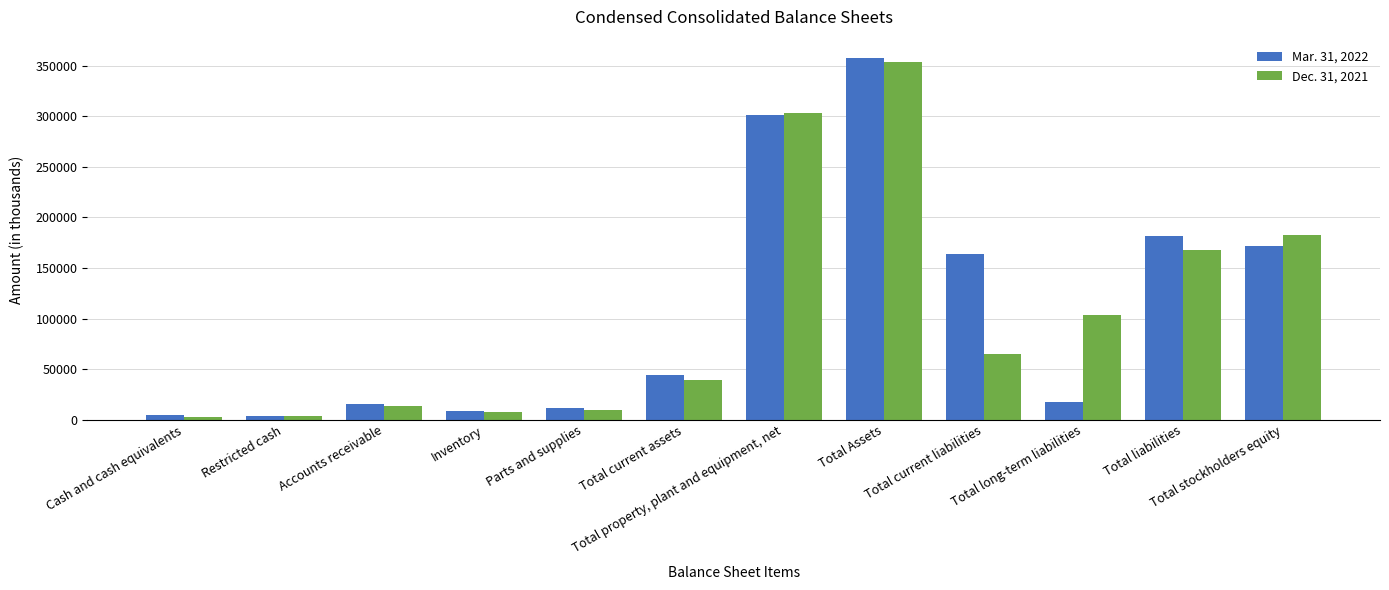

How many bars are there in total?

24